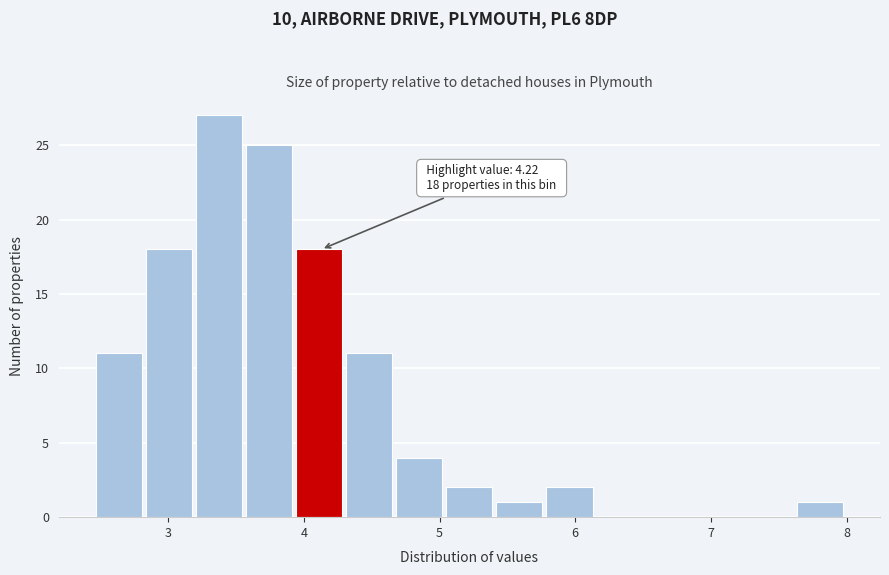

Read against the x-axis, roughly where is the centre of the tallest bar?

3.4